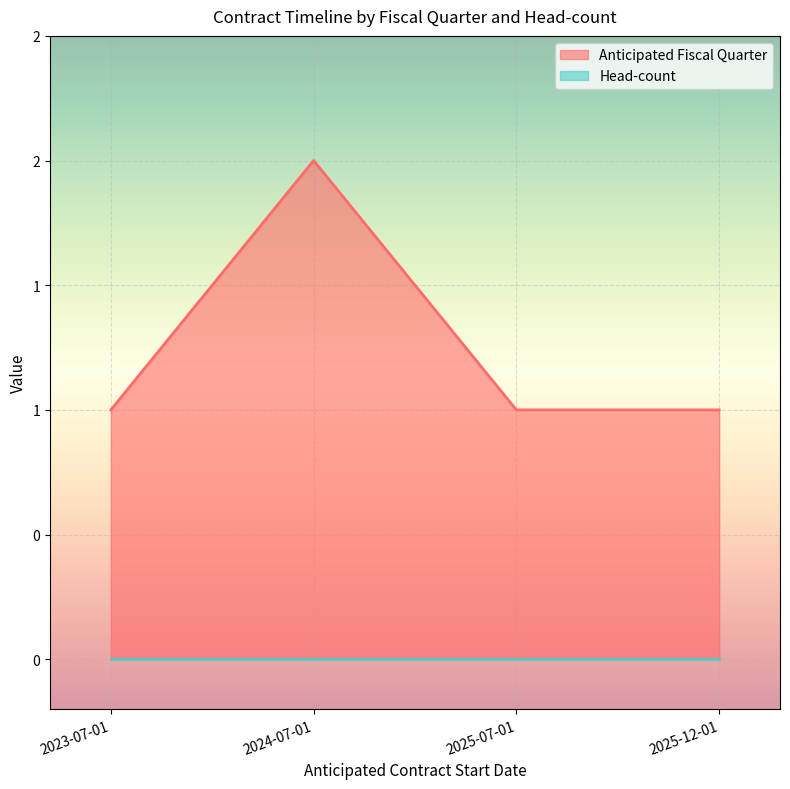

Reading left to right, what are all the values shown in this chart?

2023-07-01=1	2024-07-01=2	2025-07-01=1	2025-12-01=1